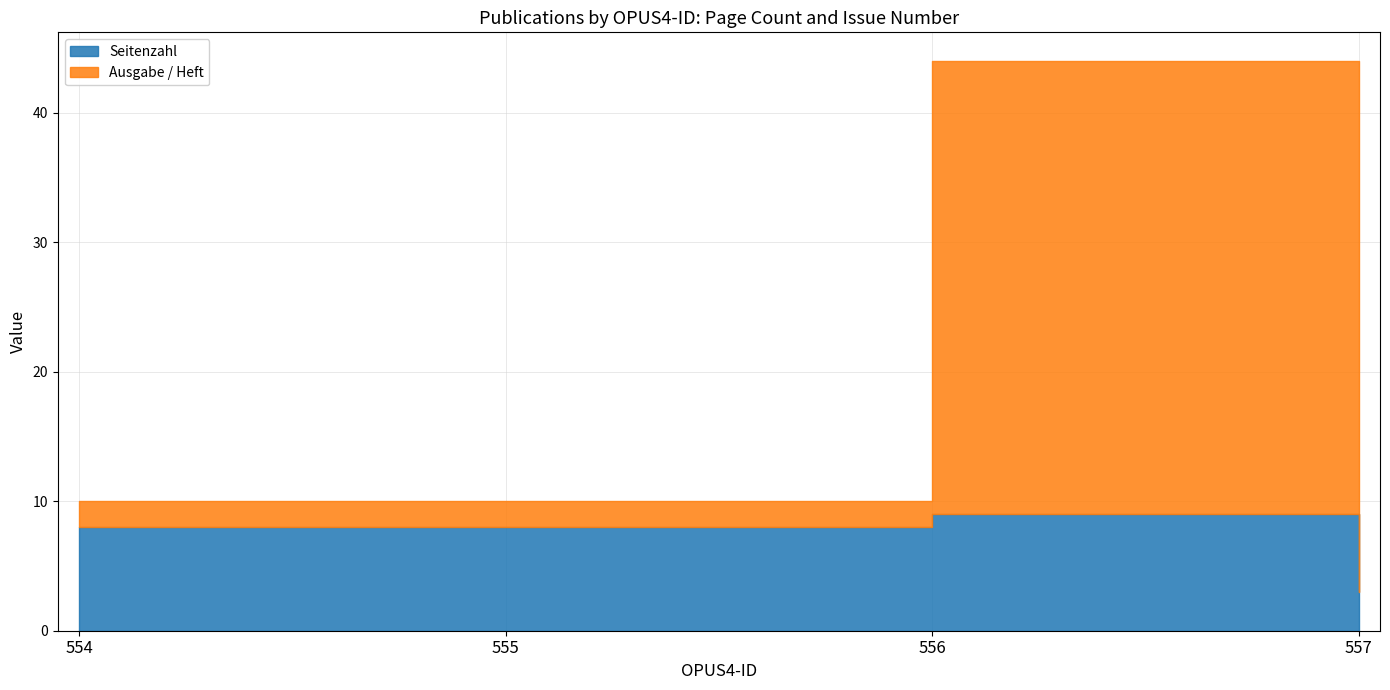

What is the average value of the Seitenzahl series?

7